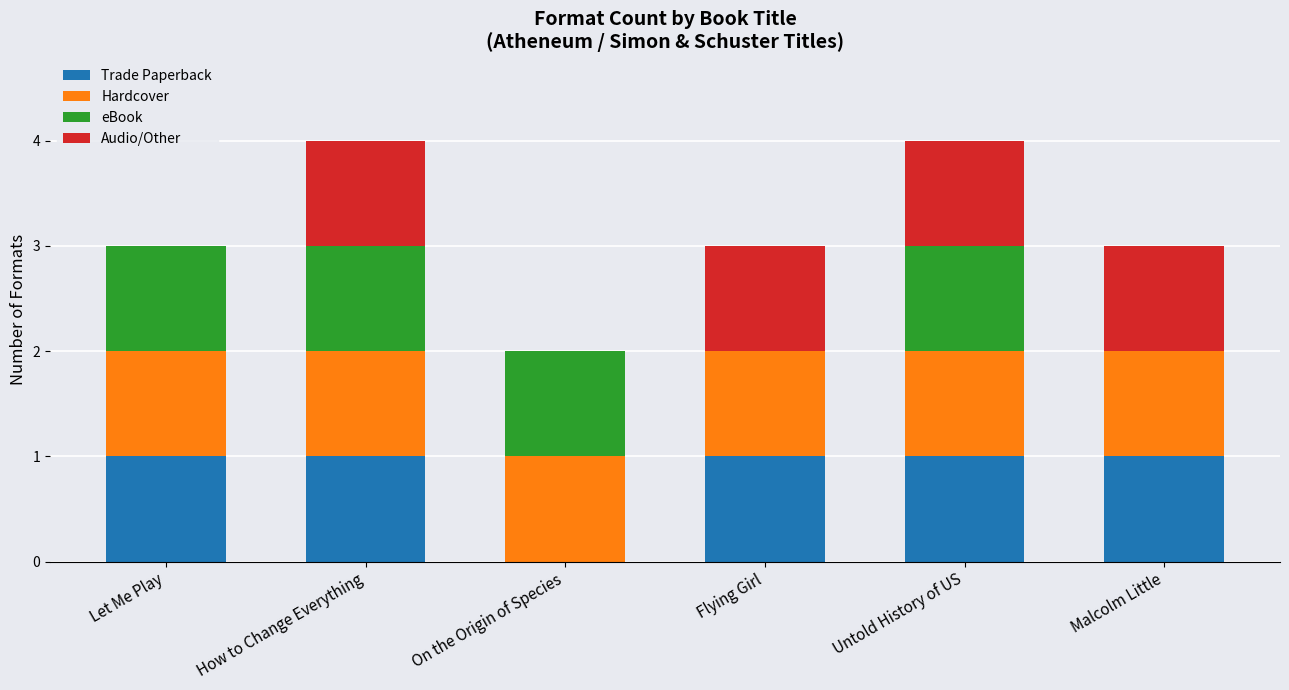

Reading left to right, transcribe the values for Trade Paperback.

Let Me Play=1	How to Change Everything=1	On the Origin of Species=0	Flying Girl=1	Untold History of US=1	Malcolm Little=1